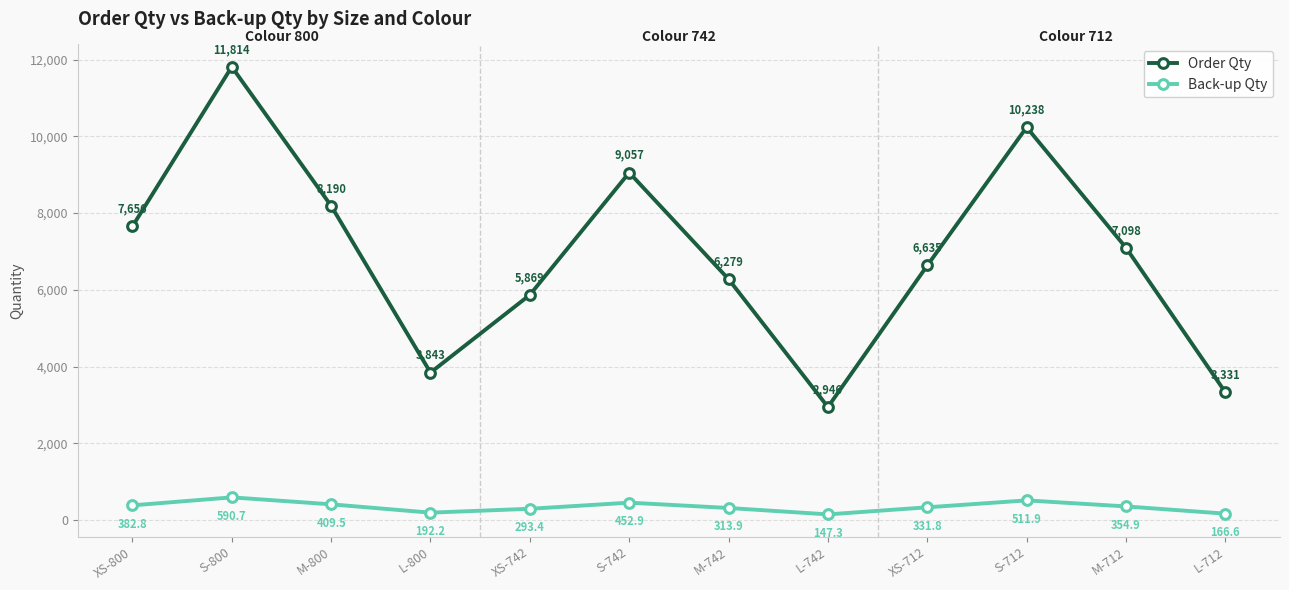

Rank the series at L-800 from highest to lowest value.

Order Qty, Back-up Qty